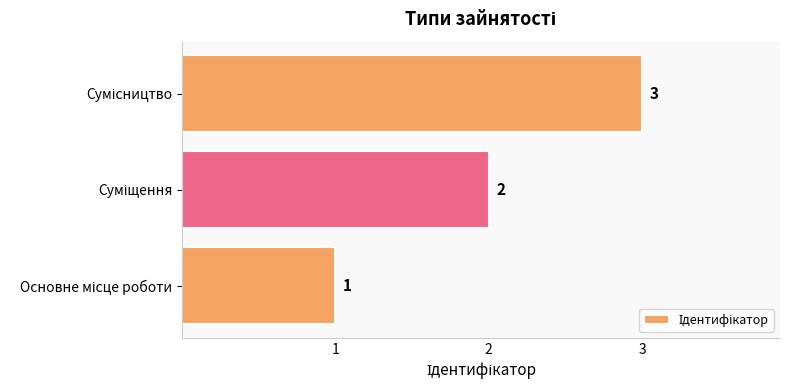

How many data points are less than 2?

1